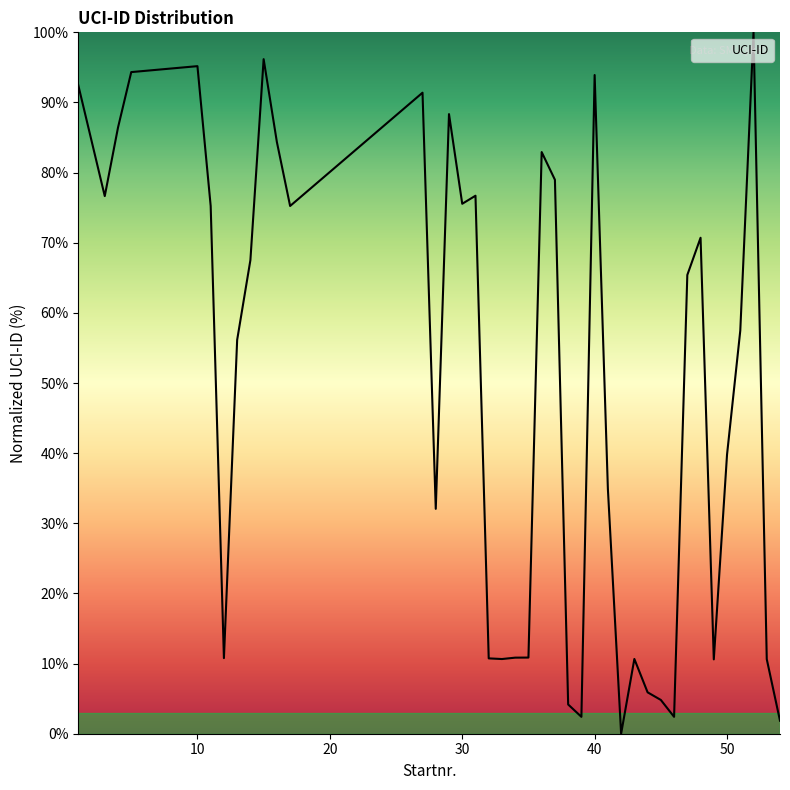

What is the maximum value shown in the chart?

100.0